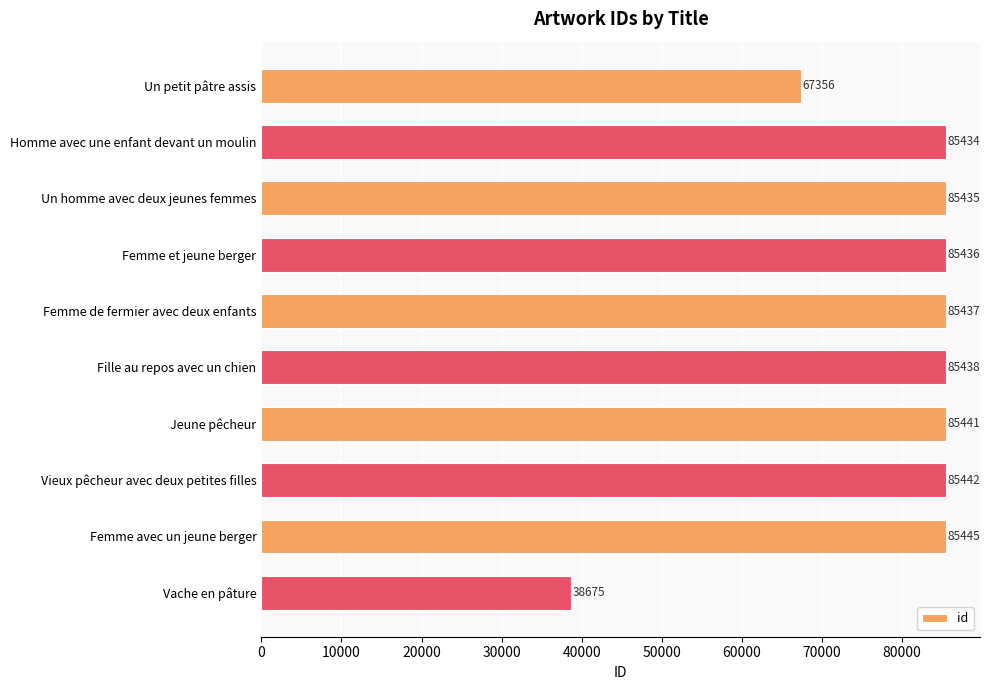

What is the change in value from Fille au repos avec un chien to Femme avec un jeune berger?

+7